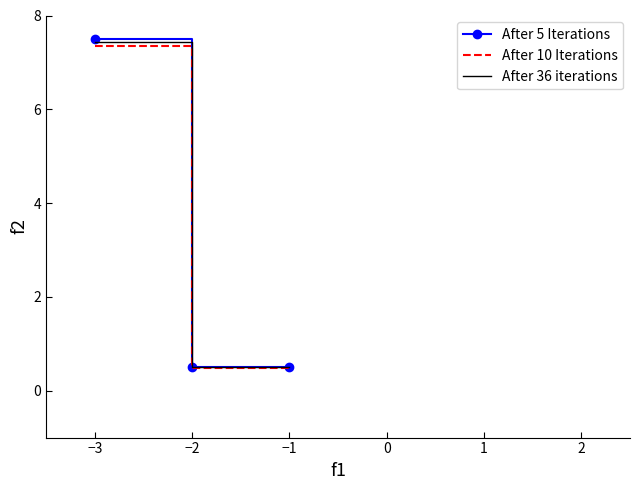

What is the smallest value displayed?

0.5